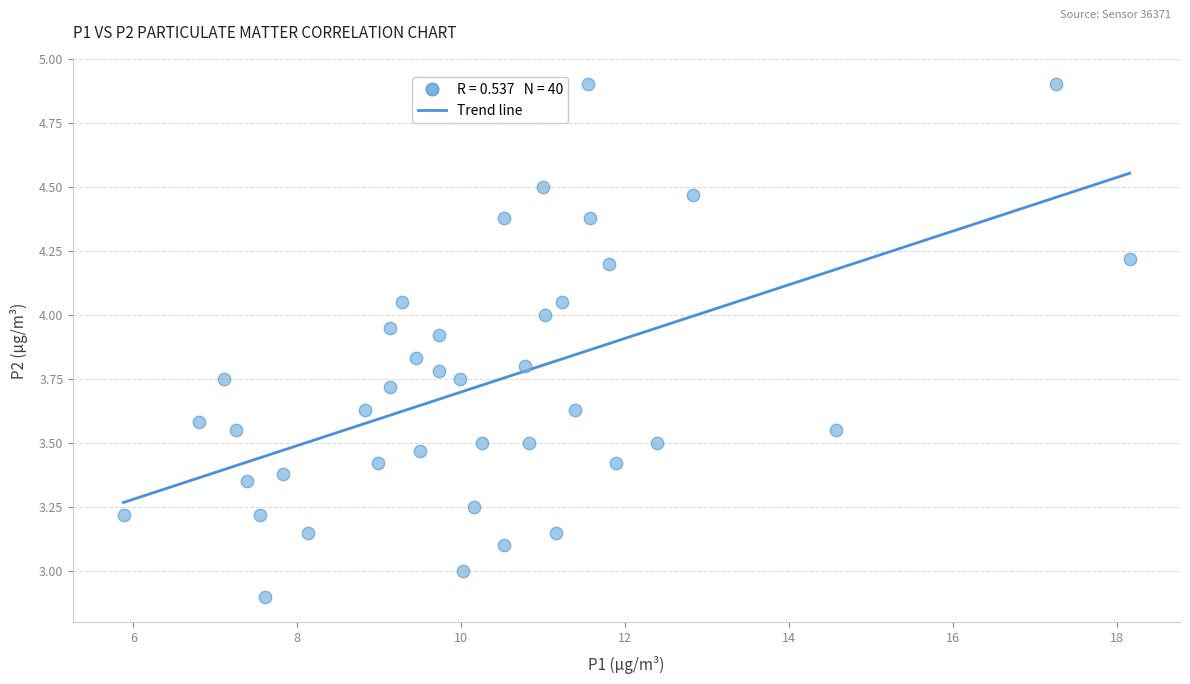

How many points are shown in the scatter plot?

40